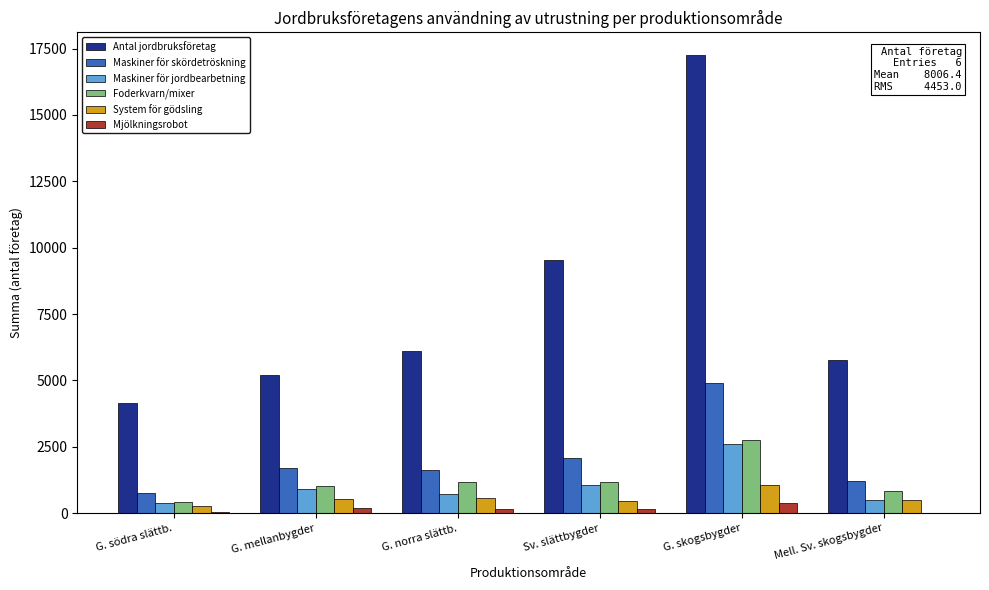

Which series has the largest range (max minus min)?

Antal jordbruksföretag